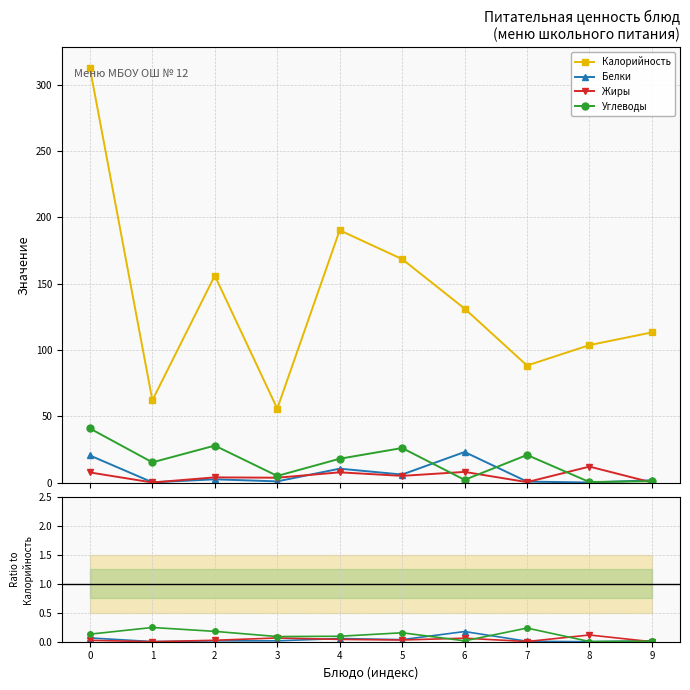

What is the sum of all Жиры values?

48.0